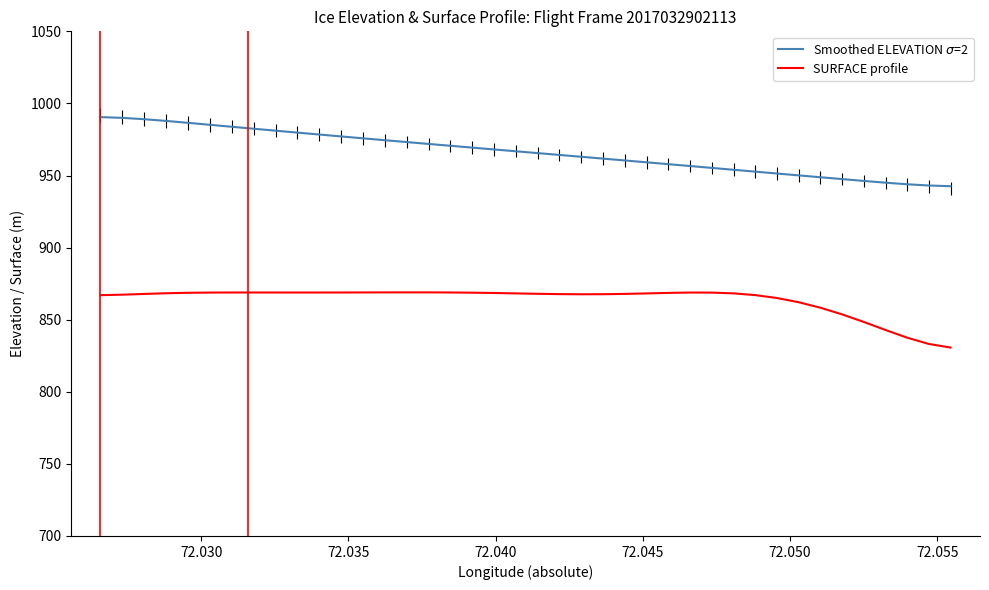

What is the maximum value shown in the chart?

990.5